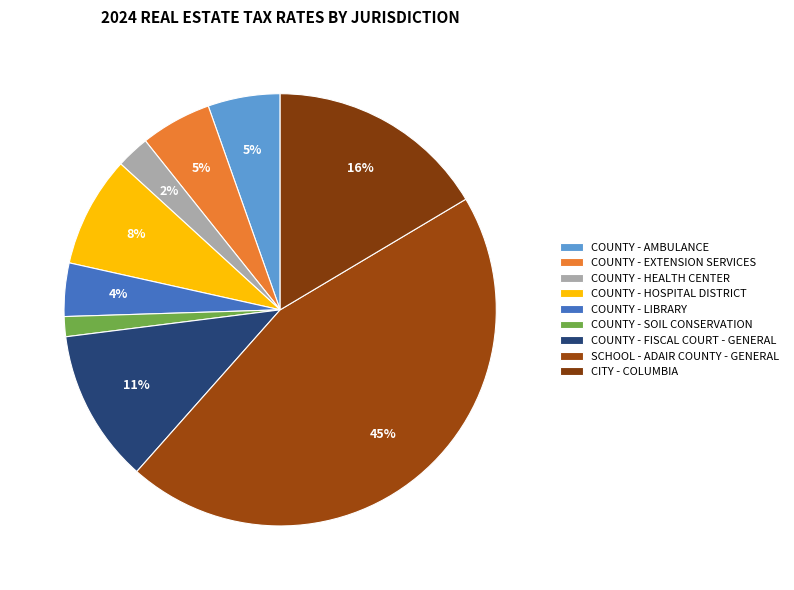

Does CITY - COLUMBIA account for over 50% of the chart?

No